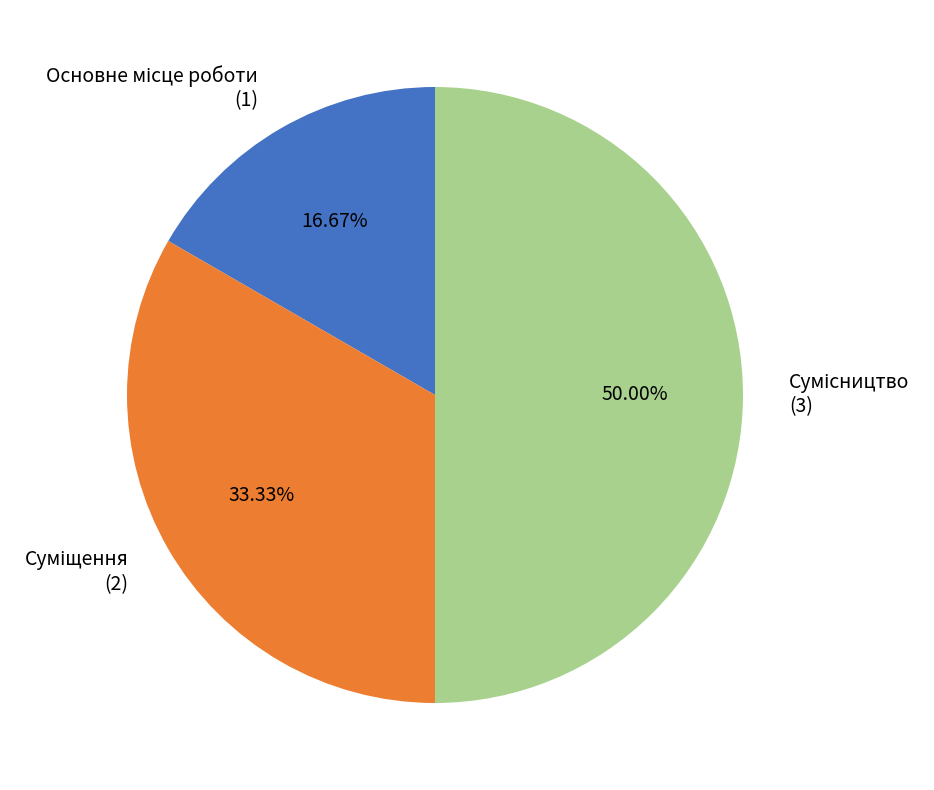

Count the number of slices in the pie.

3